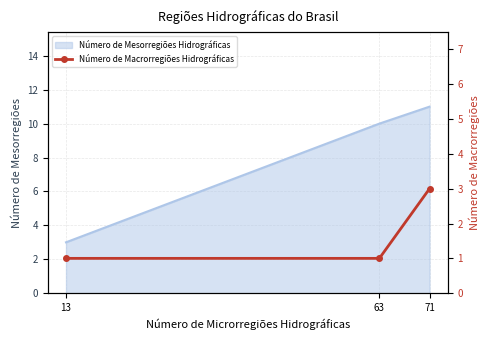

Reading right to left, what are all the values shown in this chart?

3	1	1